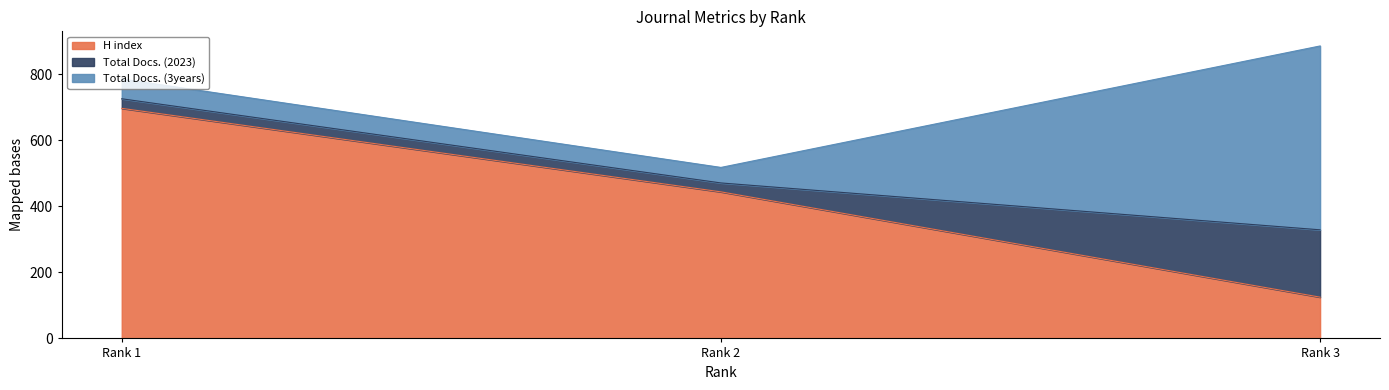

Where is Total Docs. (3years) nearest to the value 302?

Rank 1